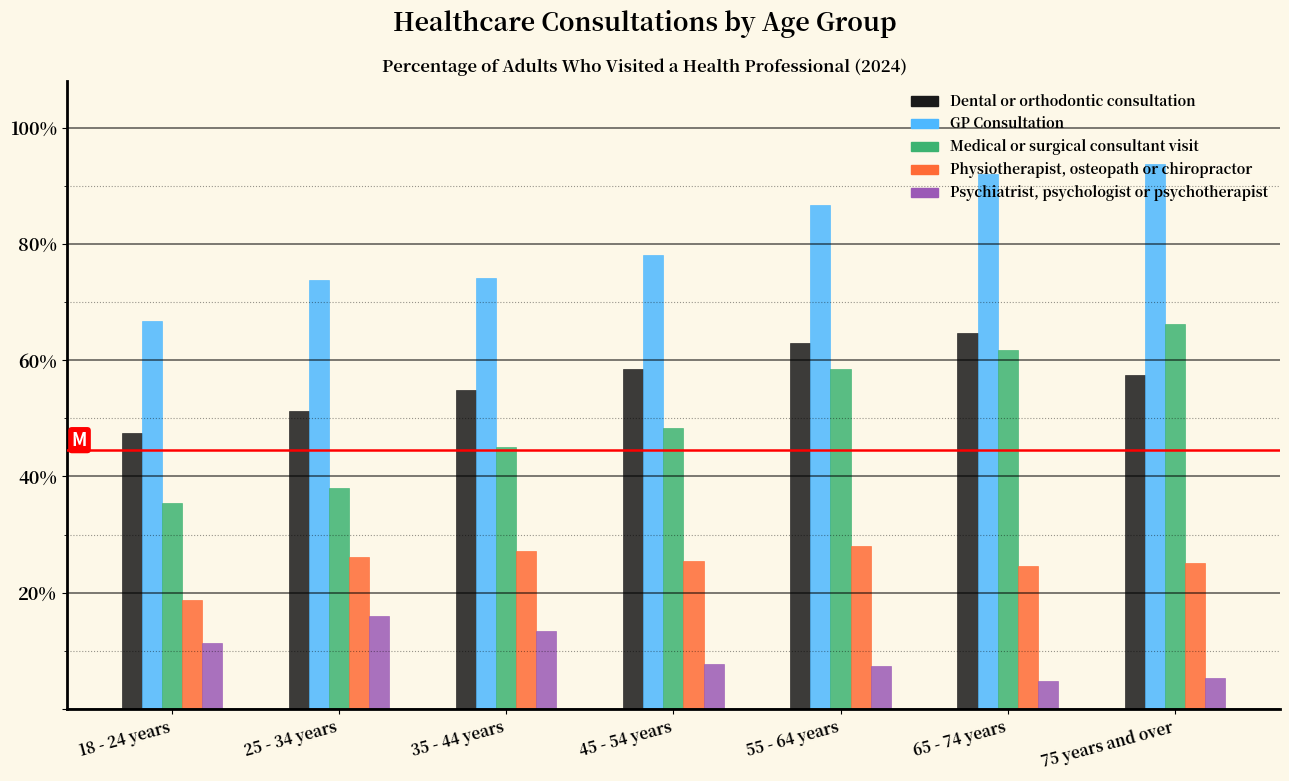

What is the sum of the Medical or surgical consultant visit values at 45 - 54 years and 35 - 44 years?

93.3